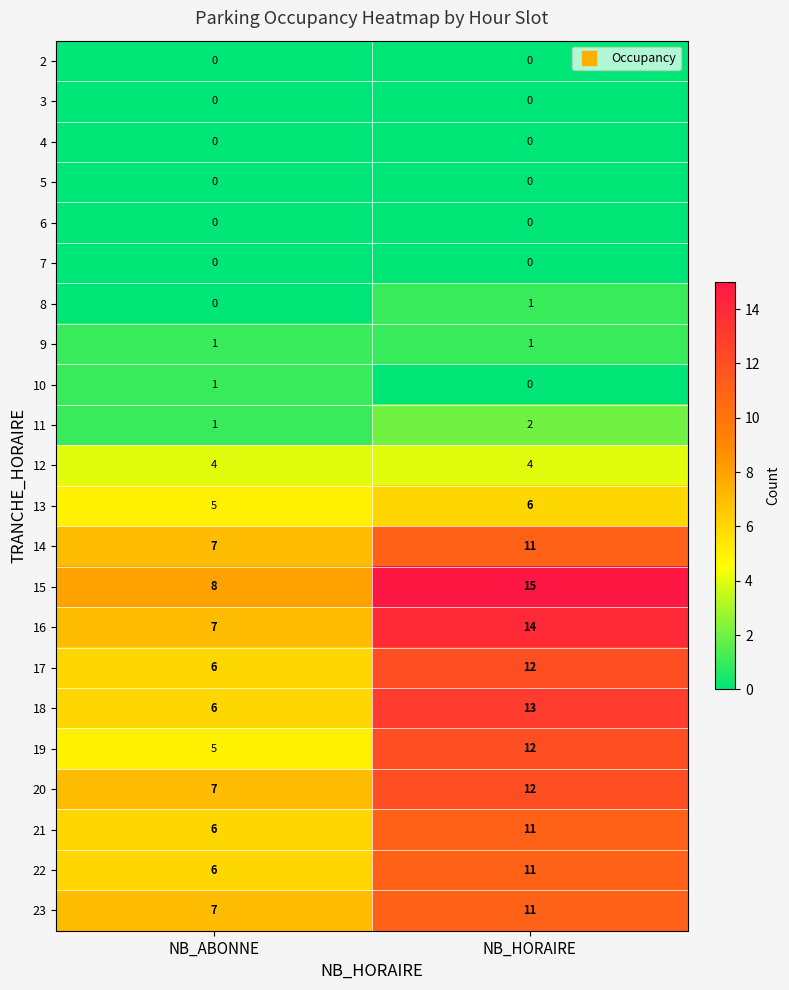

What is the sum of the 14 values at NB_ABONNE and NB_HORAIRE?

18